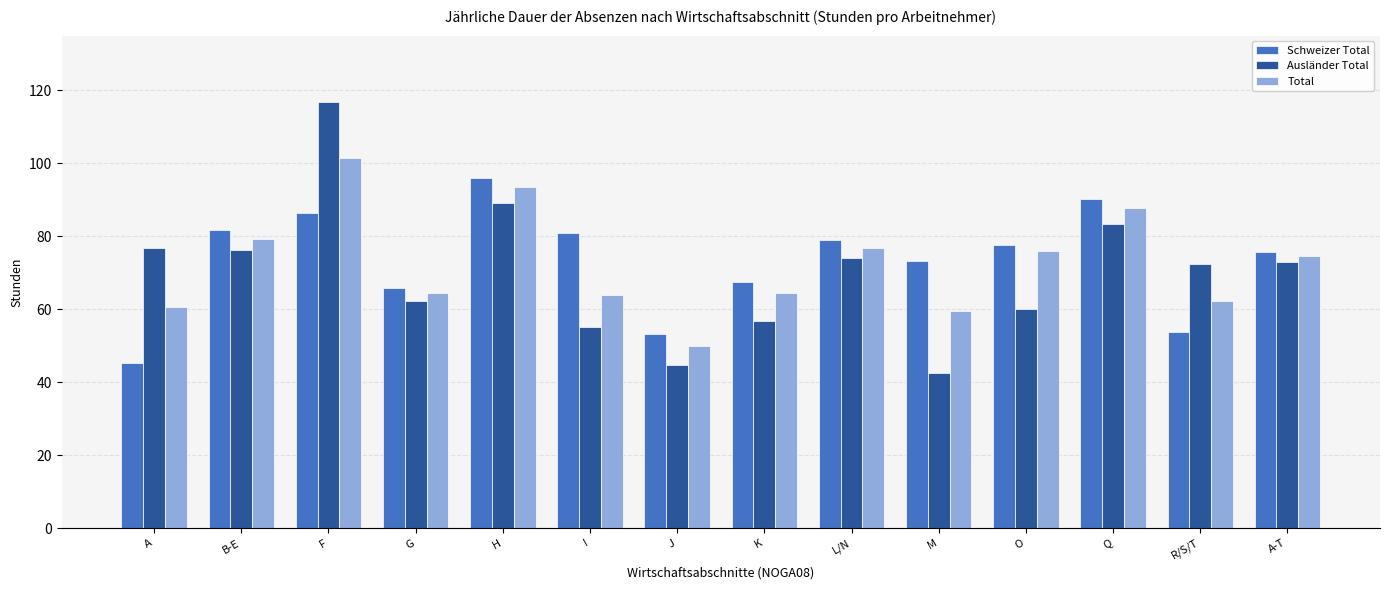

Read the Ausländer Total value at B-E.

76.3